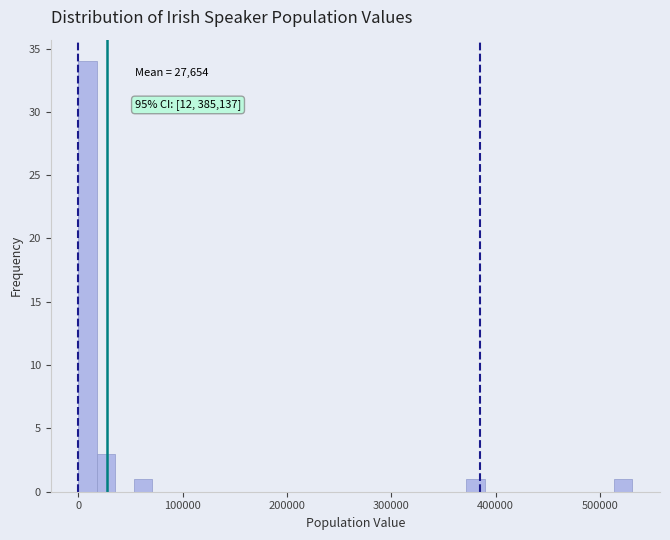

Read against the x-axis, roughly where is the centre of the tallest bar?

10000